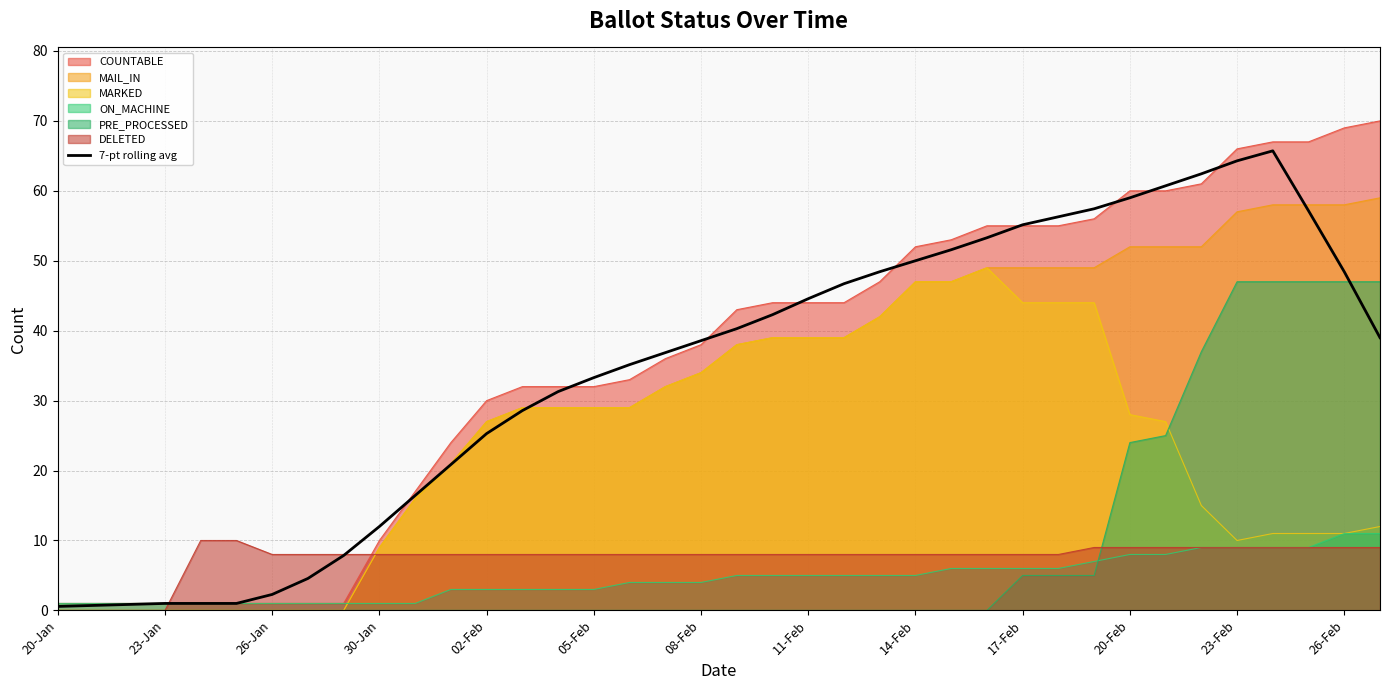

What is the average value?

34.2